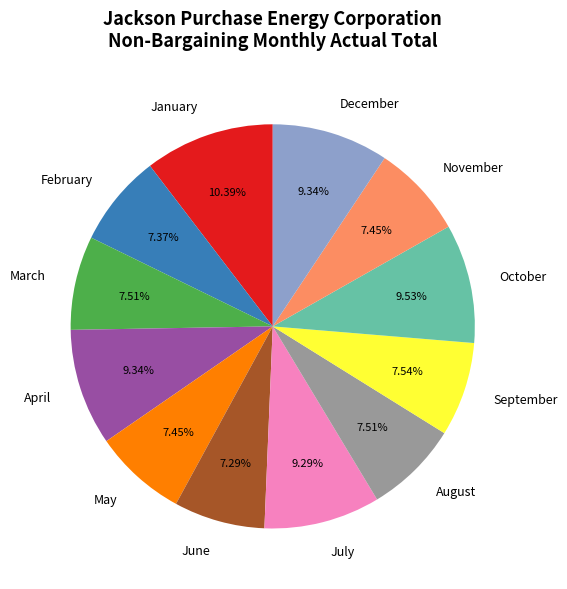

To the nearest percent, what is the difference between the largest and smallest slice percentages?

3%